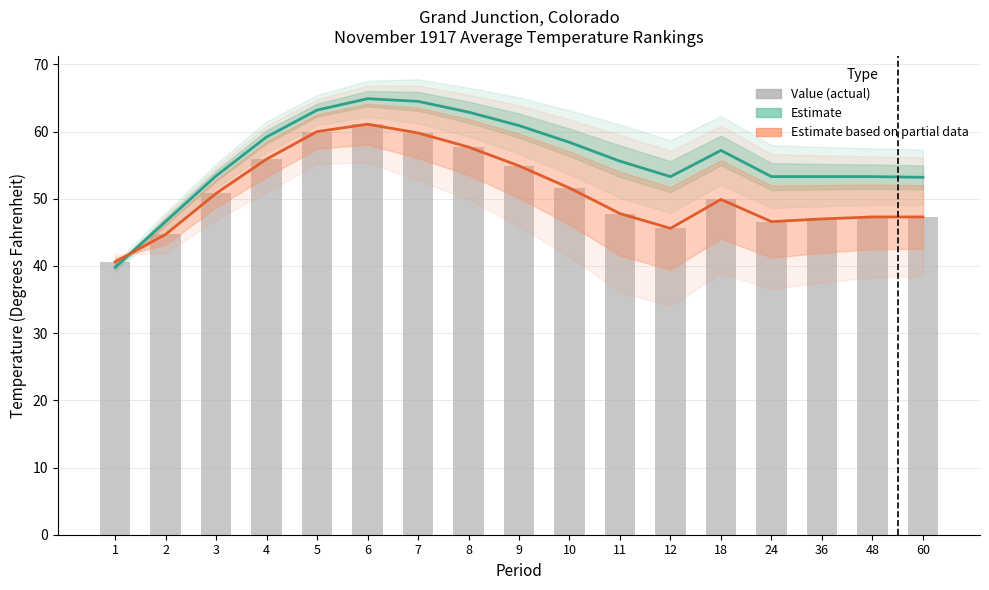

How many data points does each series have?

17